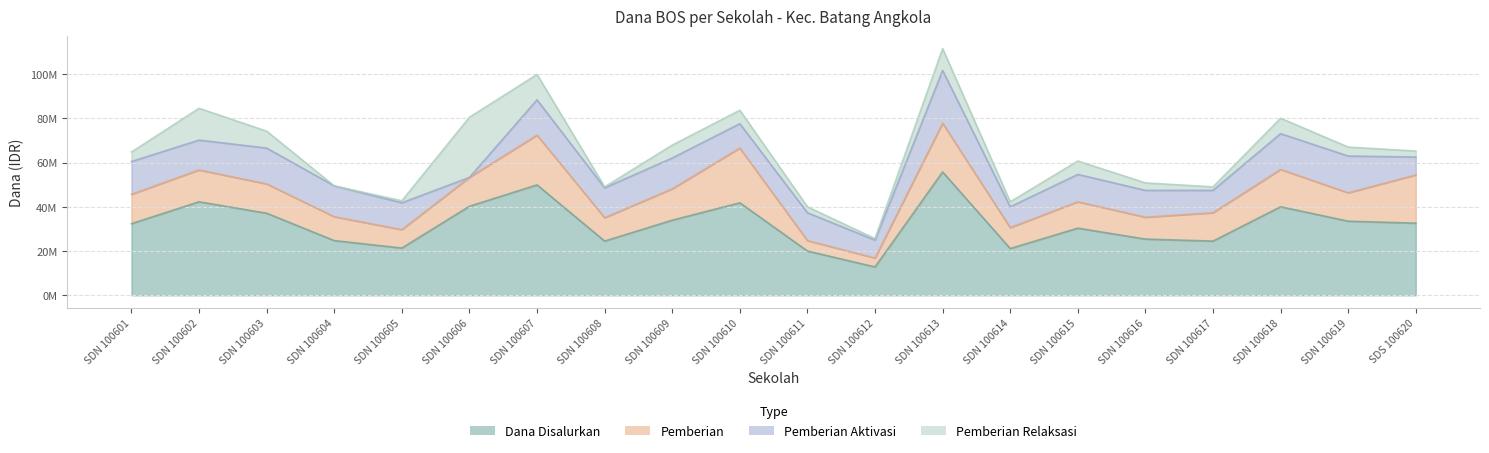

What is the approximate value of Dana Disalurkan at SDN 100618, to the nearest 10?

40050000